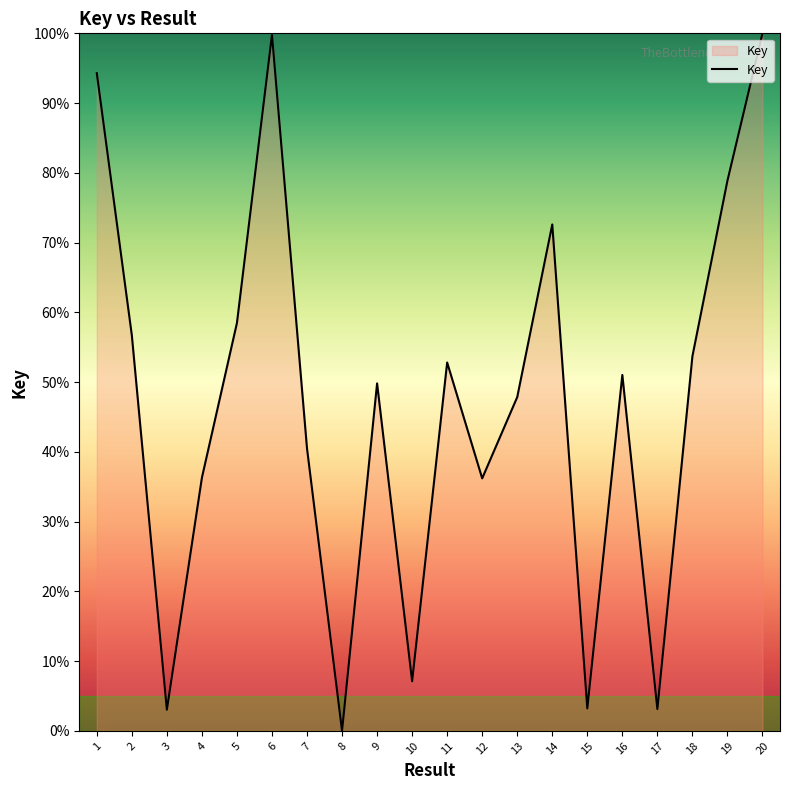

Which label corresponds to the smallest value in the chart?

8